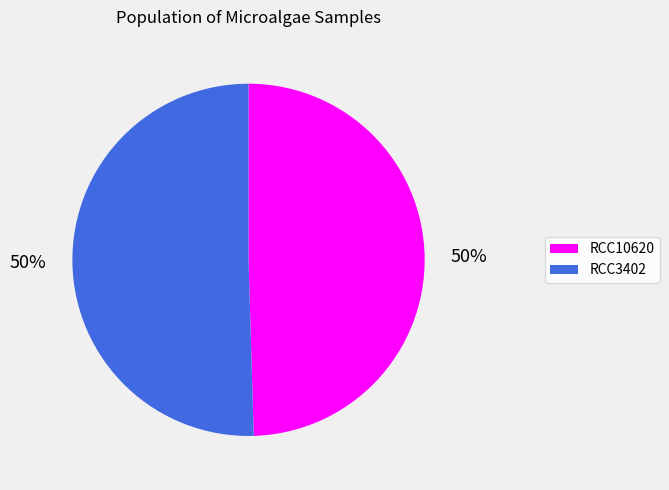

To the nearest percent, what is the average slice percentage?

50%